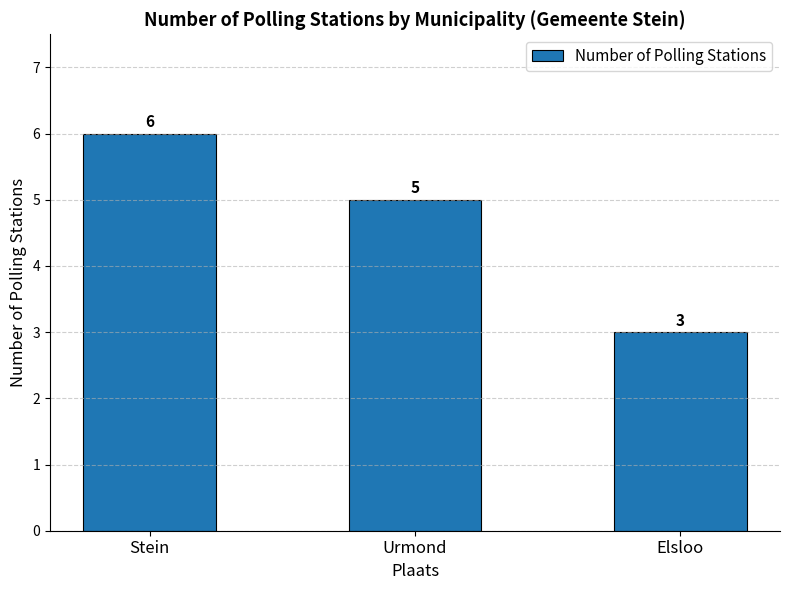

Is it true that the value at Elsloo is 4?

False